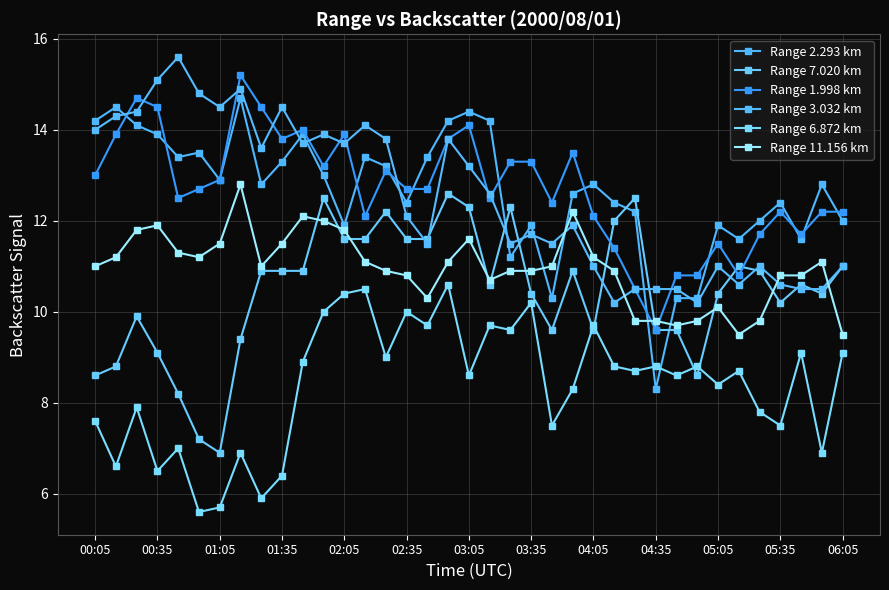

After their last crossing, which series has the higher values: Range 11.156 km or Range 1.998 km?

Range 1.998 km